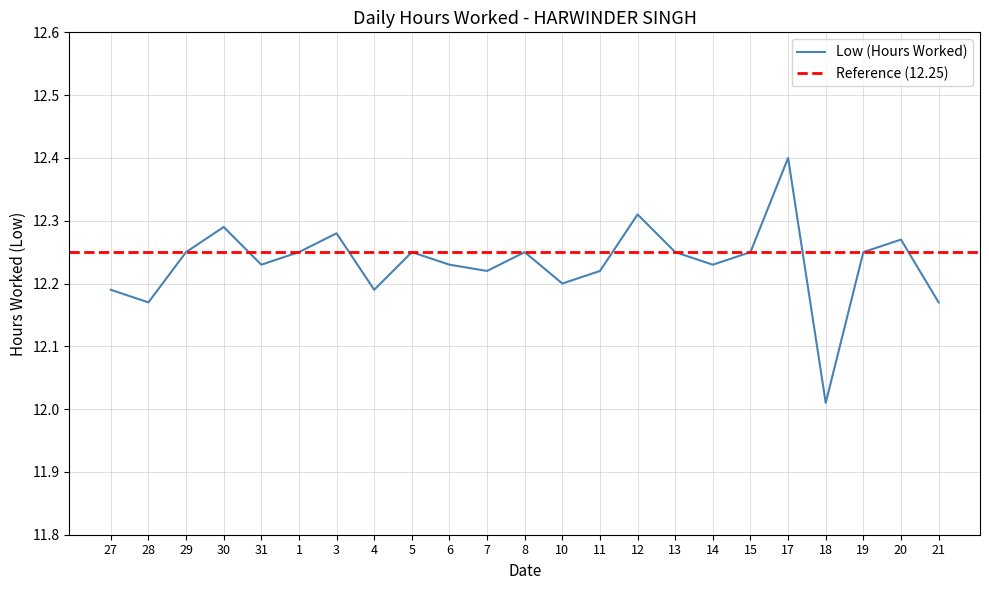

Which category has the lowest value across all series?

18